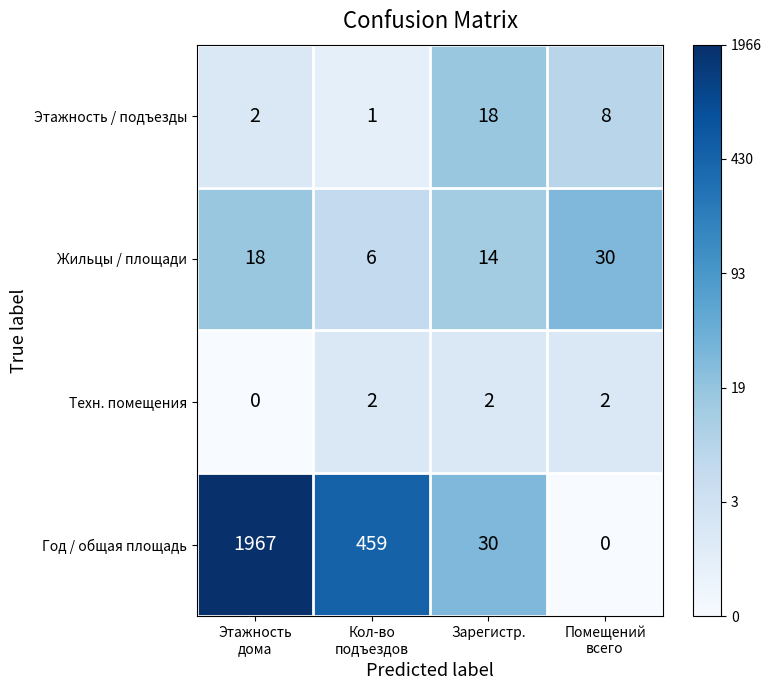

Reading left to right, what are all the values shown in this chart?

Этажность / подъезды: 2	1	18	8
Жильцы / площади: 18	6	14	30
Техн. помещения: 0	2	2	2
Год / общая площадь: 1967	459	30	0